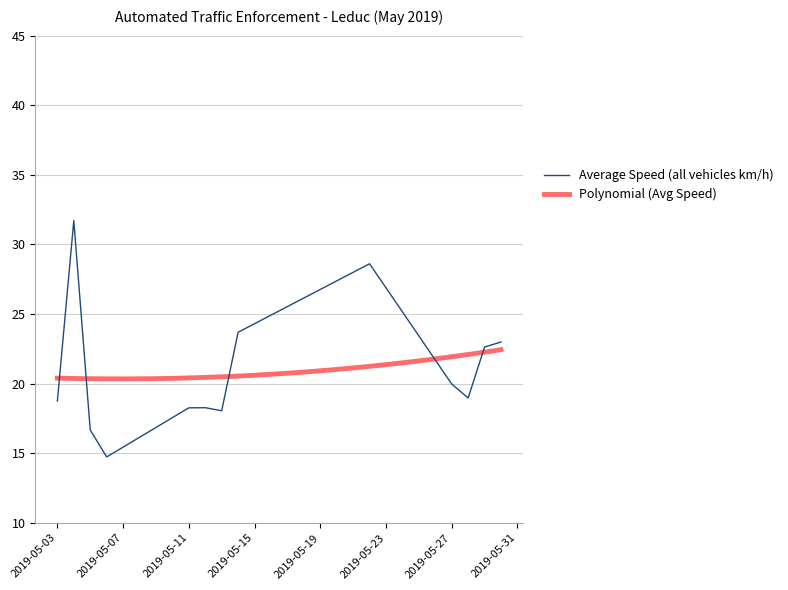

Rank the categories by value from highest to lowest.

2019-05-04, 2019-05-22, 2019-05-14, 2019-05-30, 2019-05-29, 2019-05-27, 2019-05-28, 2019-05-03, 2019-05-12, 2019-05-11, 2019-05-13, 2019-05-05, 2019-05-06